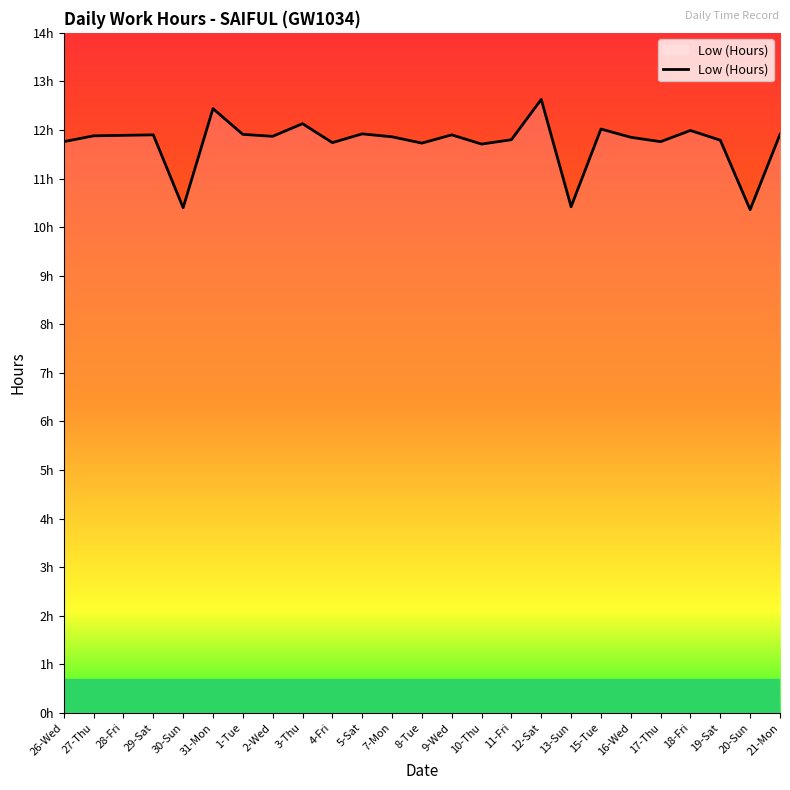

What is the label of the 21st point from the left?

17-Thu